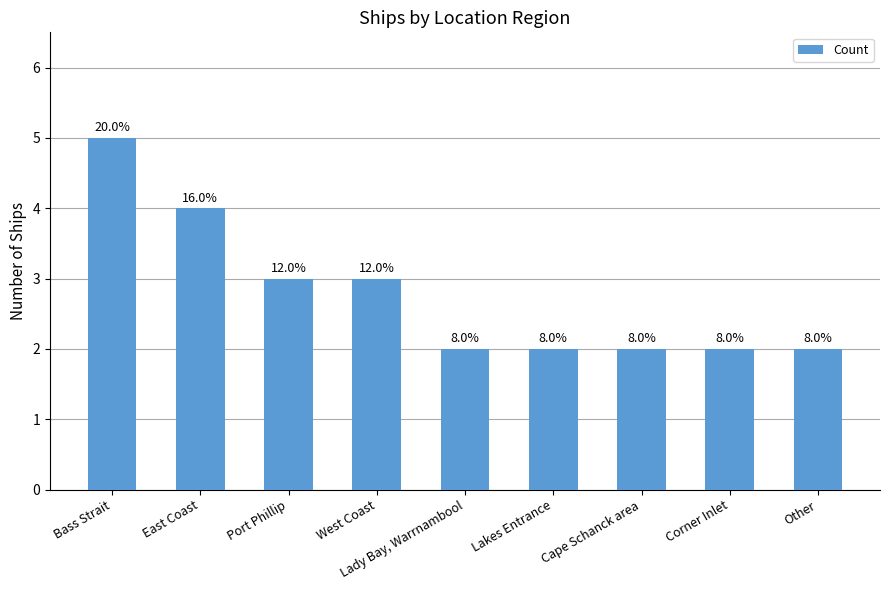

How many bars are there in total?

9